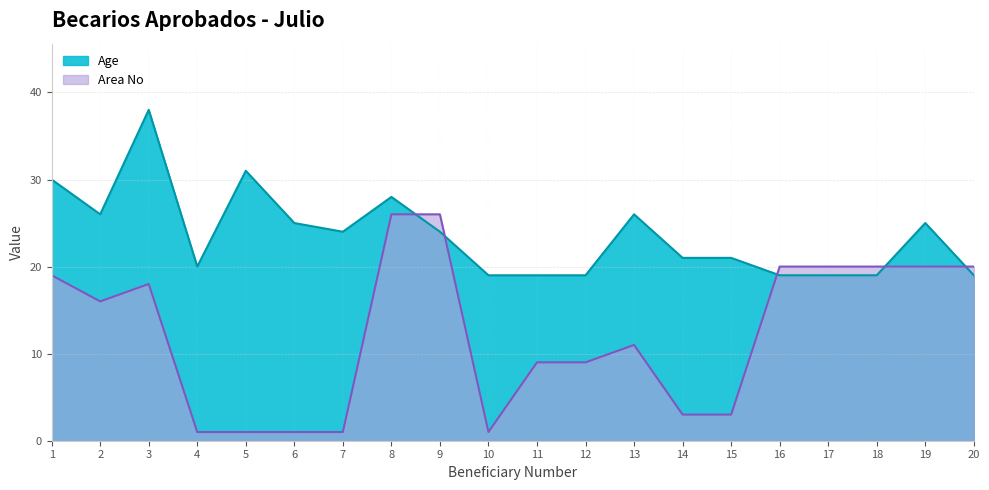

Is it true that Area No equals 2 at 10?

False